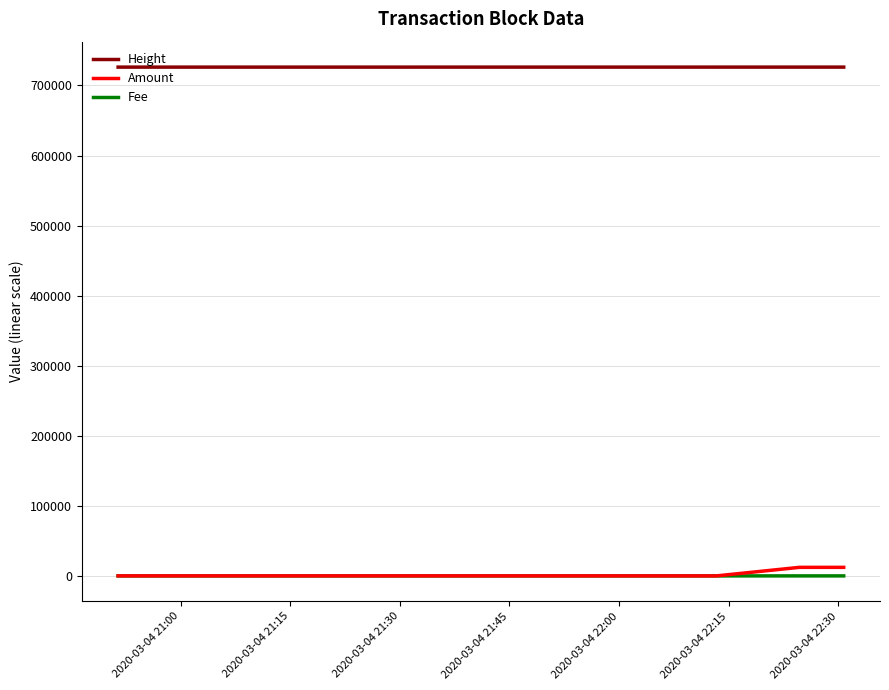

True or false: Height and Fee intersect in this chart.

False